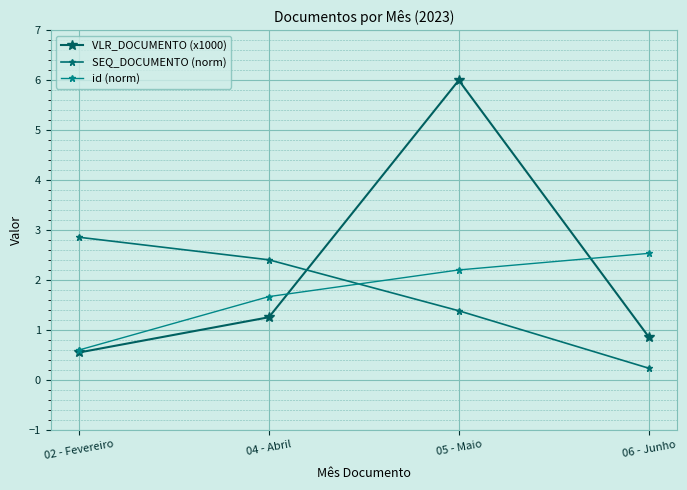

Between which two adjacent categories do VLR_DOCUMENTO (x1000) and id (norm) first intersect?

04 - Abril and 05 - Maio